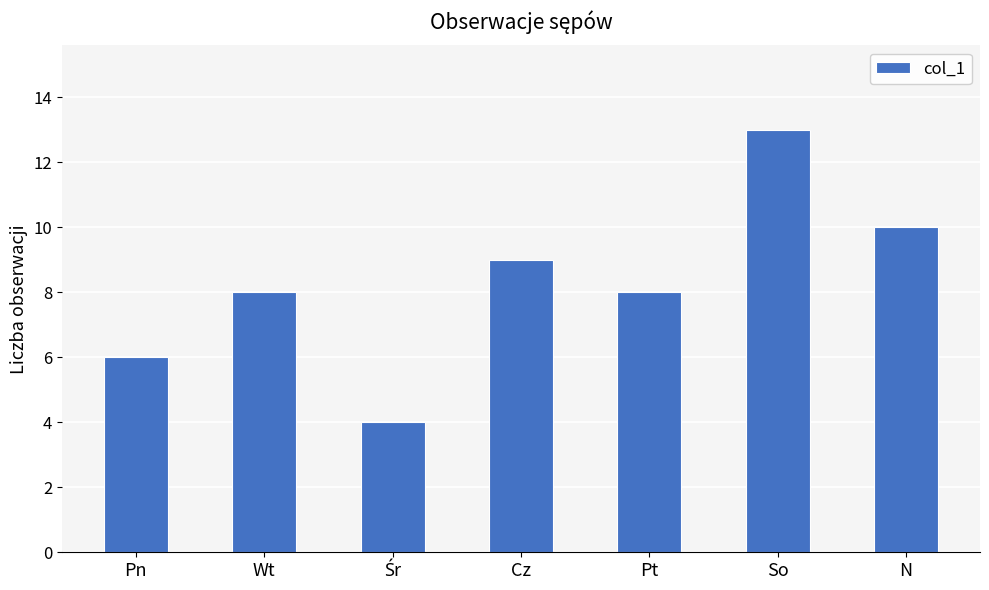

Read the value at Pn.

6